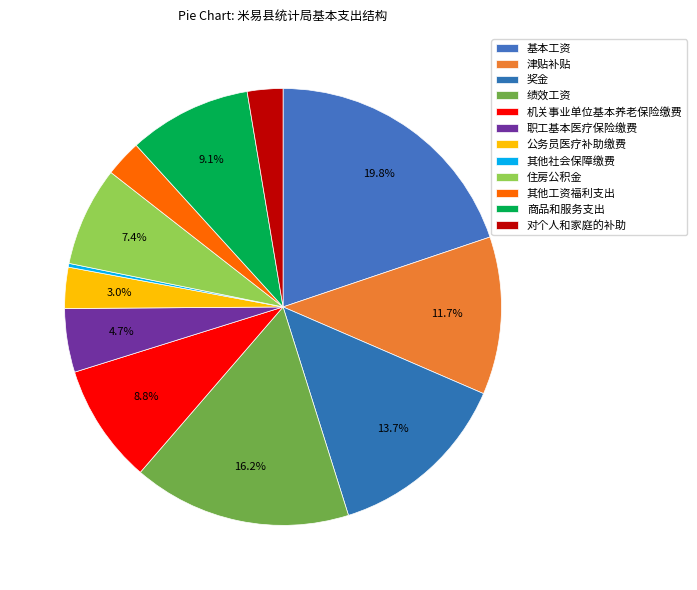

Does any single category account for the majority?

No